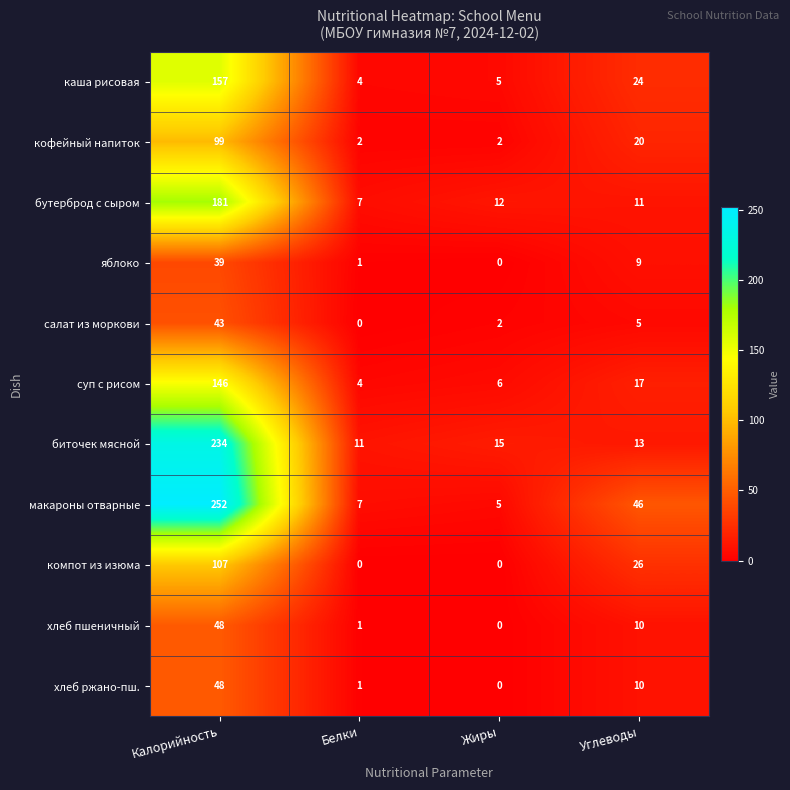

At which category is the sum across all series the highest?

Калорийность